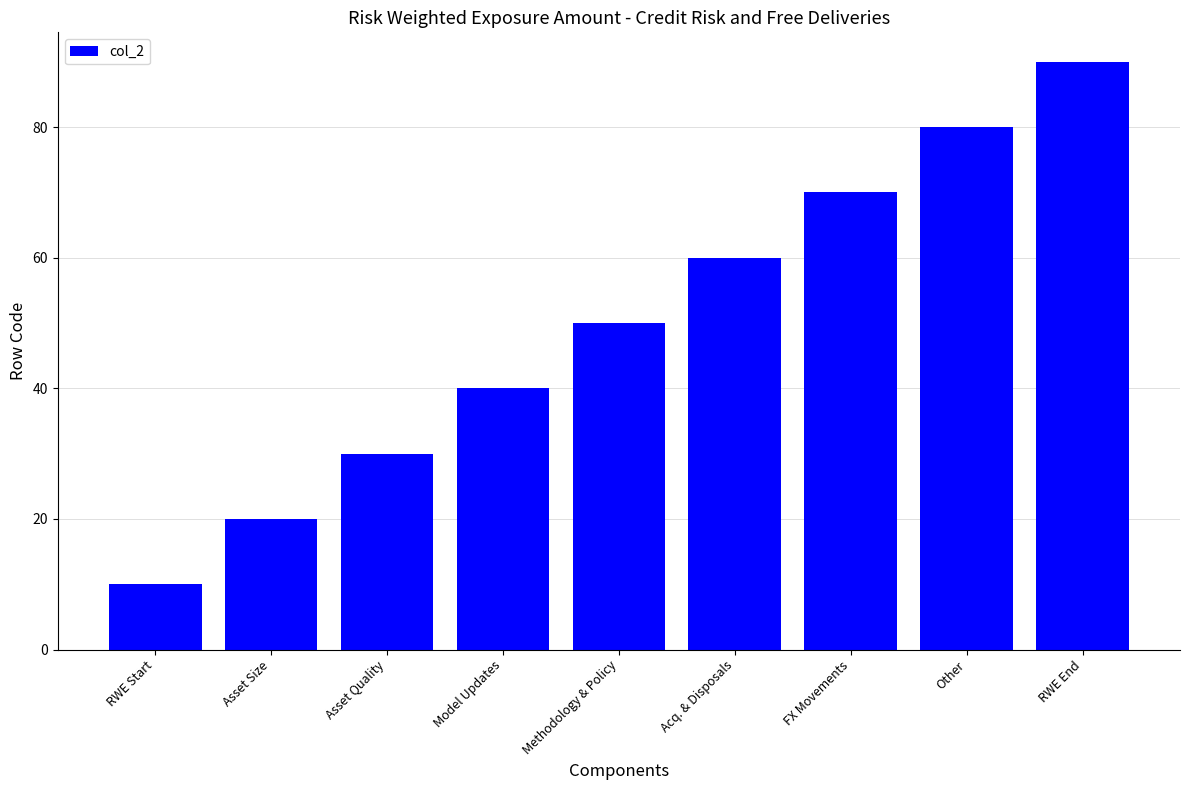

At which category does the chart reach its peak across all series?

RWE End